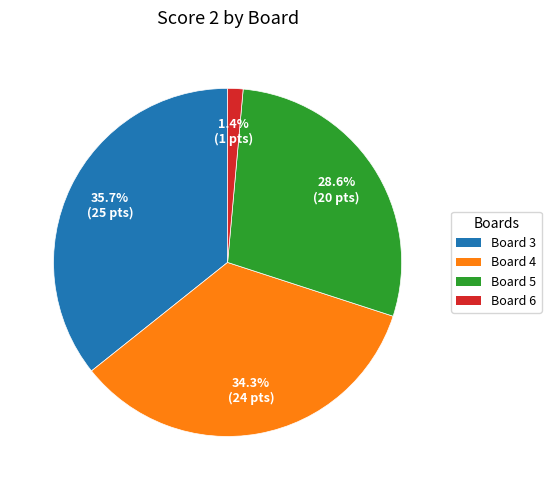

Is it true that Board 4 is 34% of the pie?

True